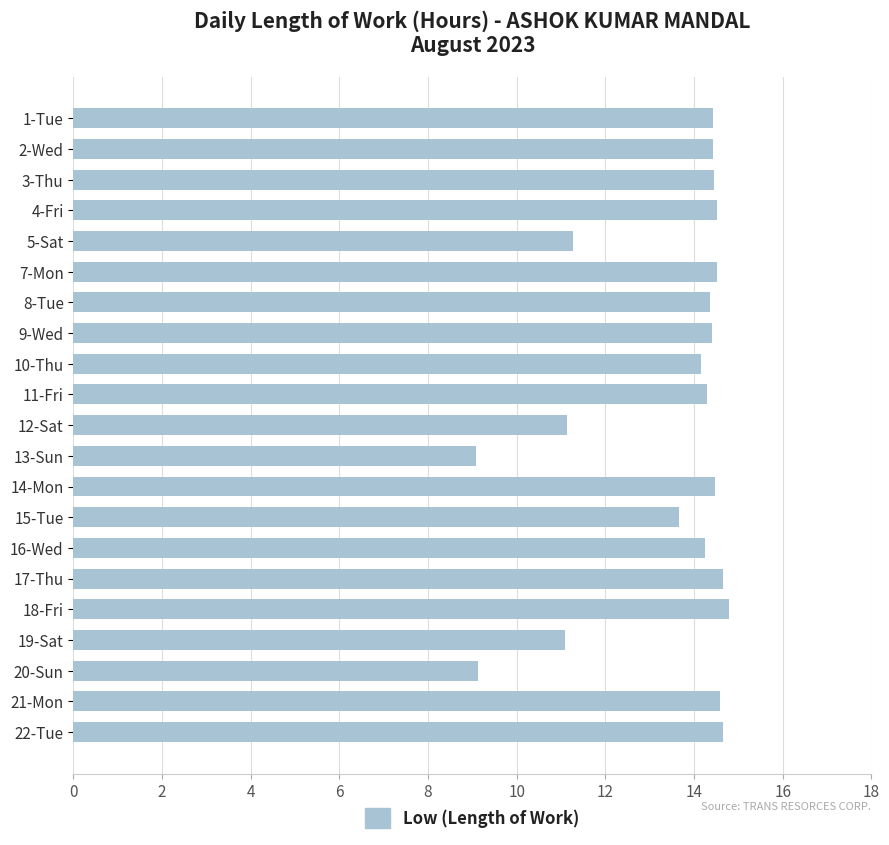

What is the maximum value shown in the chart?

14.8